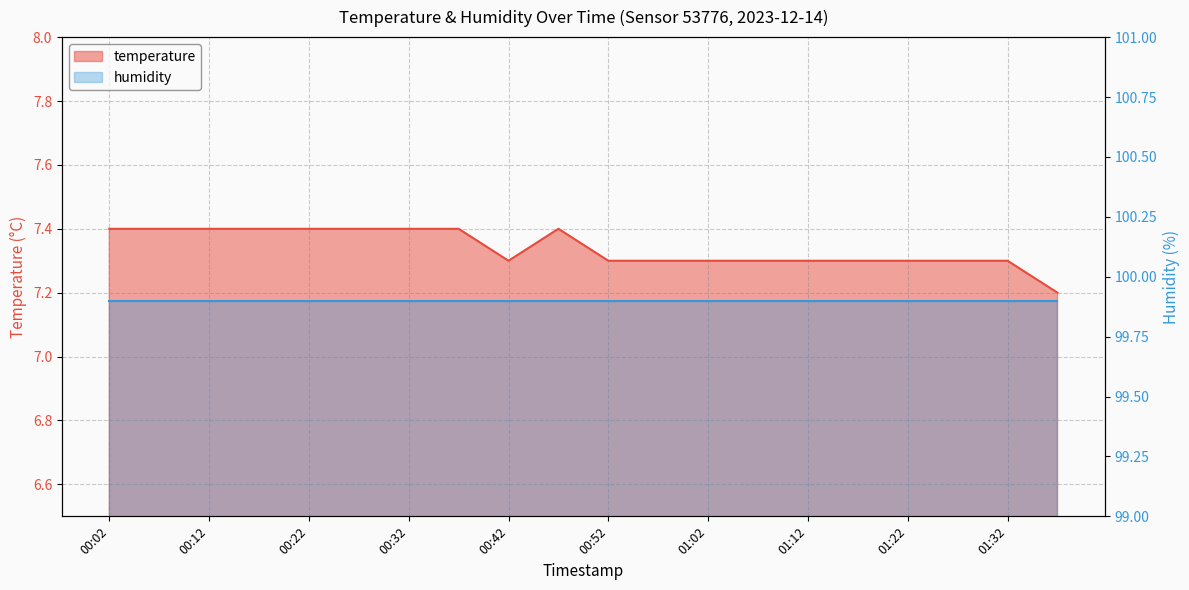

At which category does the chart reach its peak across all series?

00:02